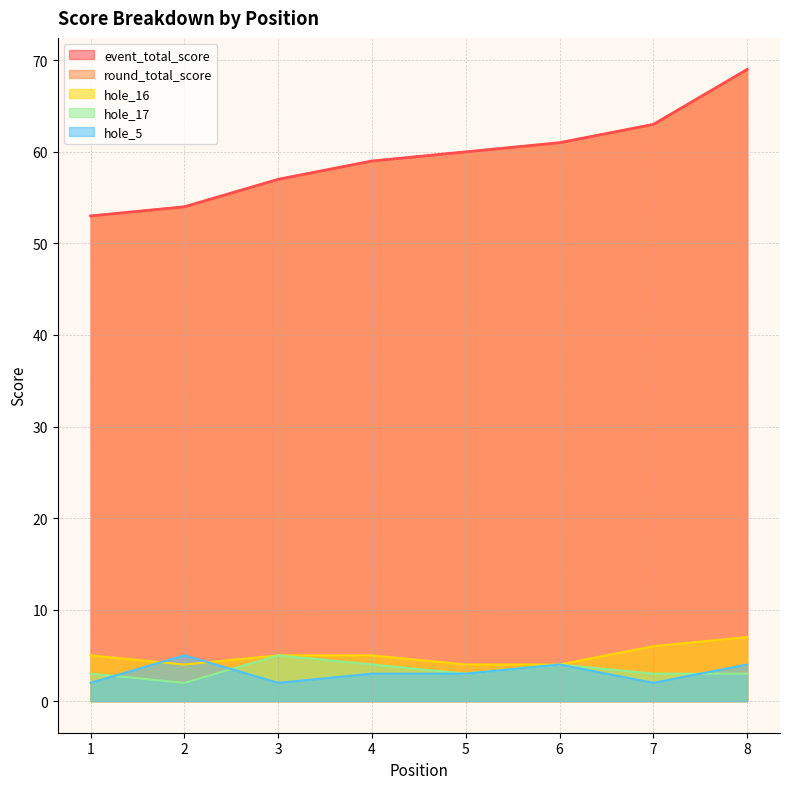

Which series changed the most between 2 and 5?

event_total_score